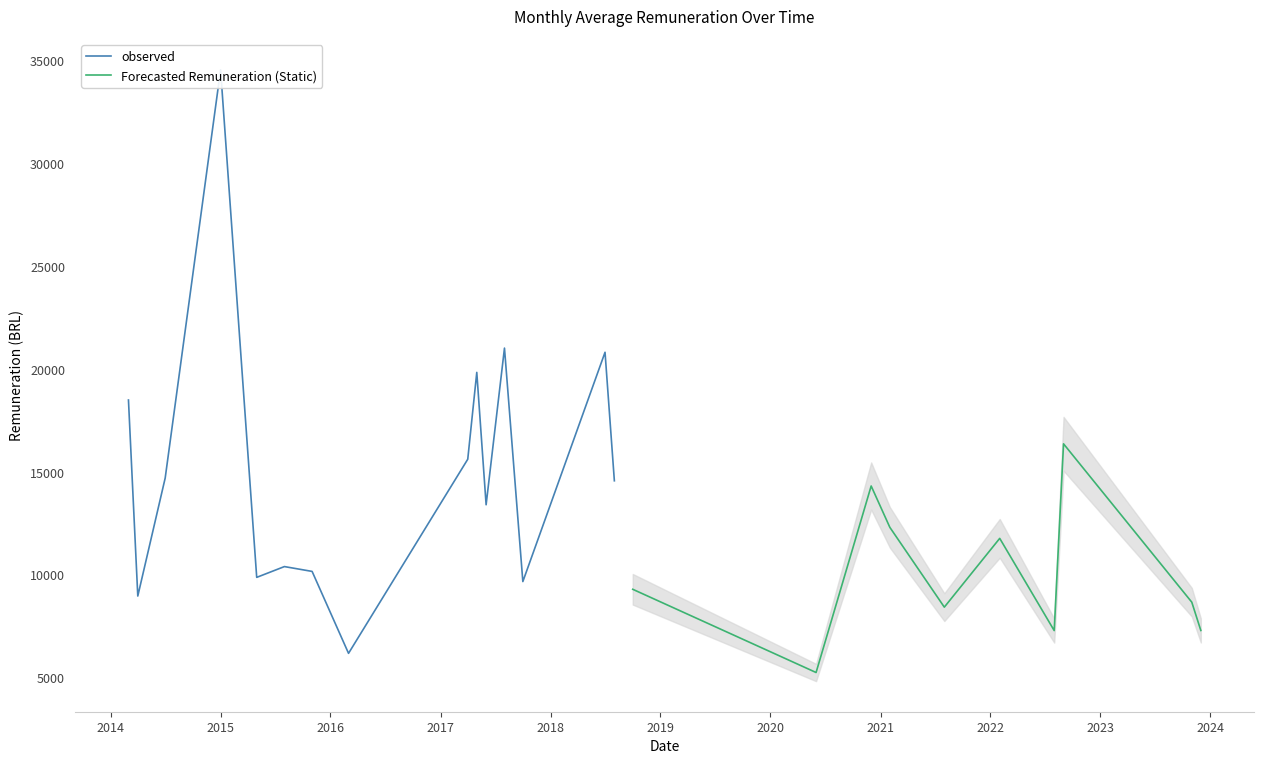

Rank the categories by value from highest to lowest.

4, 34, 21, 32, 28, 19, 1, 39, 2, 36, 20, 26, 12, 0, 5, 14, 11, 10, 3, 24, 33, 31, 38, 29, 6, 7, 17, 35, 15, 23, 25, 13, 22, 30, 37, 9, 8, 27, 18, 16